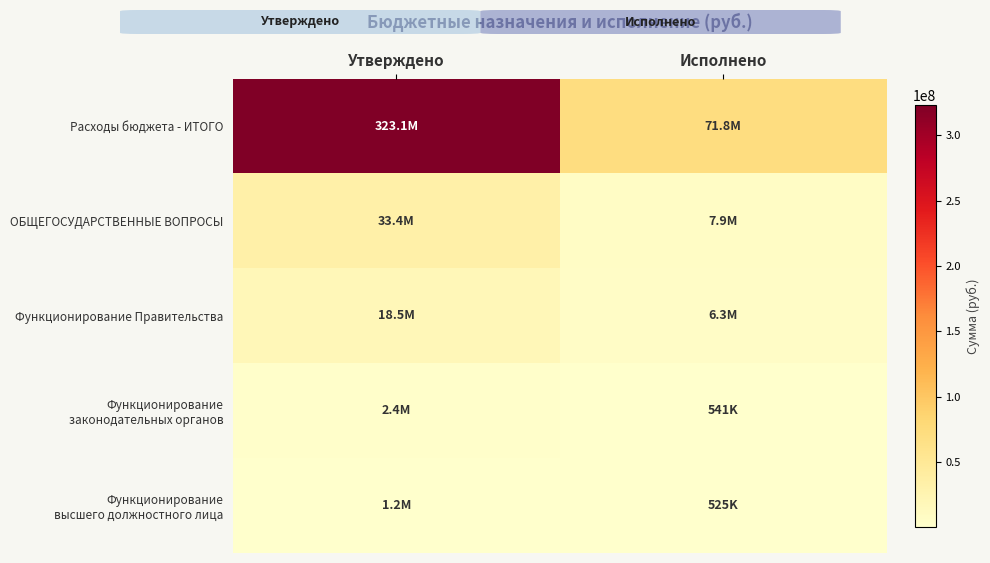

What is the smallest value displayed?

524621.5